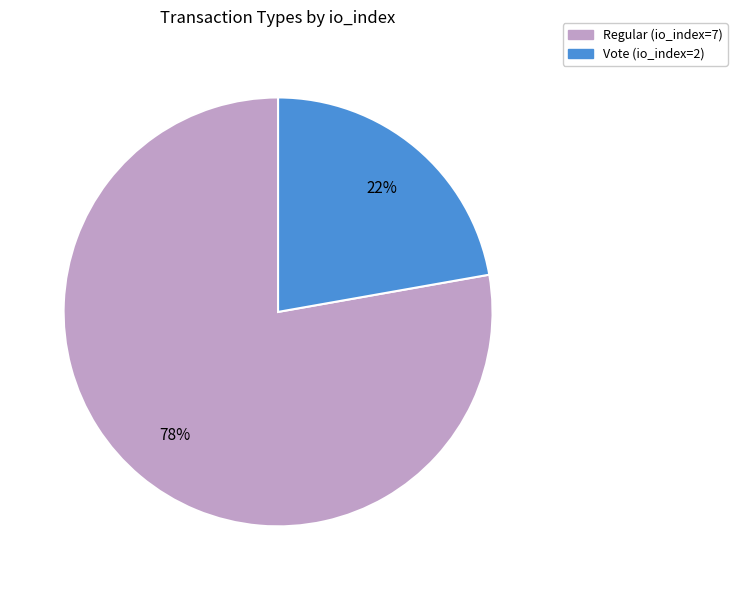

Does Vote (io_index=2) account for over 50% of the chart?

No